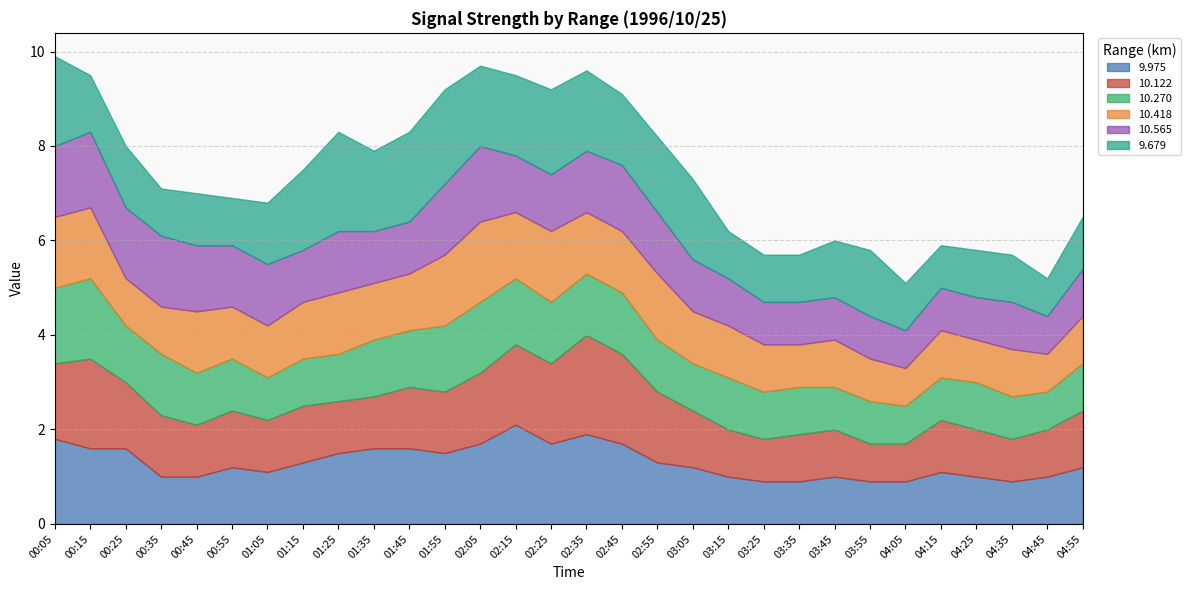

What is the difference between the highest and lowest values at 04:05?

0.2